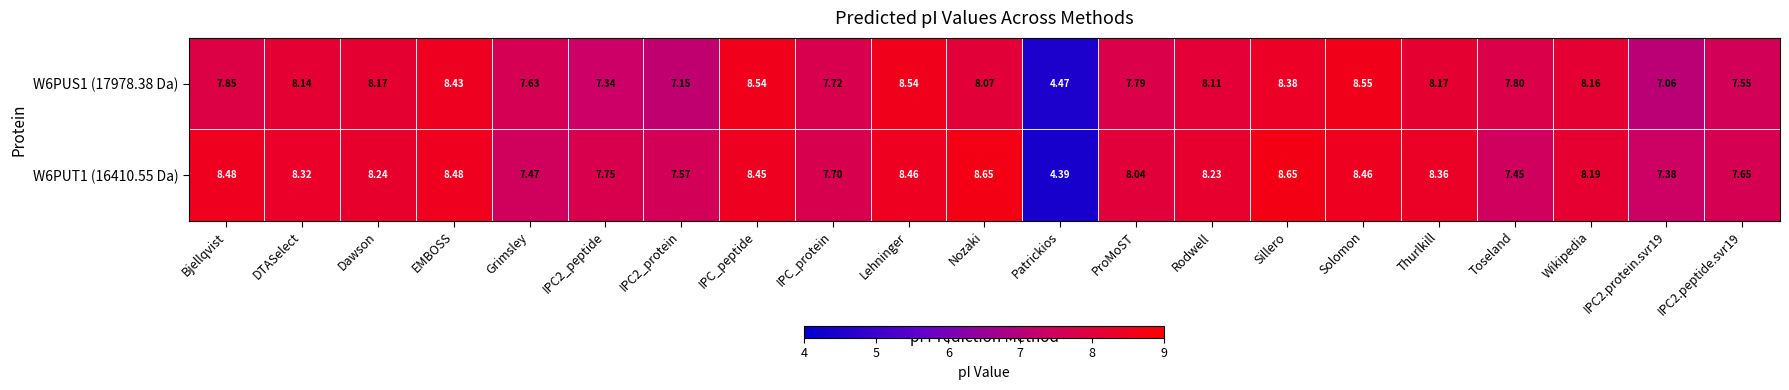

At which label does W6PUT1 (16410.55 Da) reach its minimum?

Patrickios